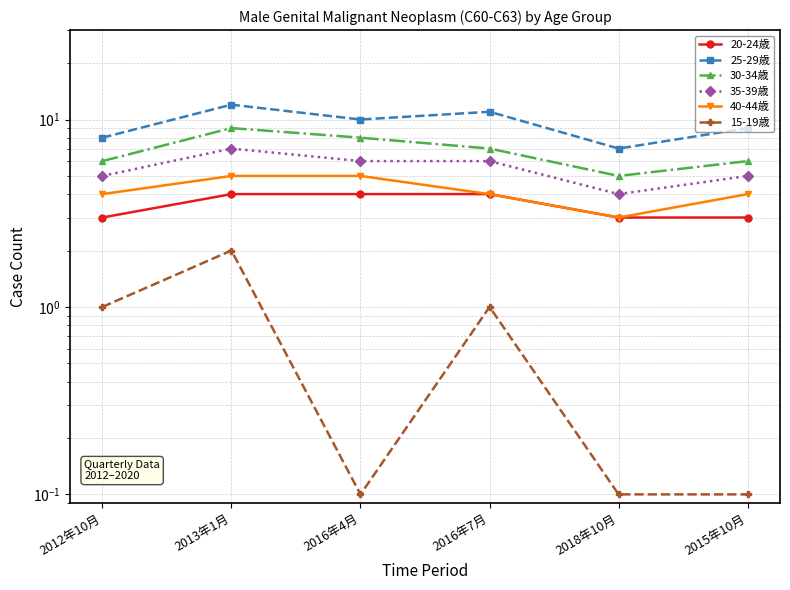

Which label corresponds to the largest value in the chart?

2013年1月